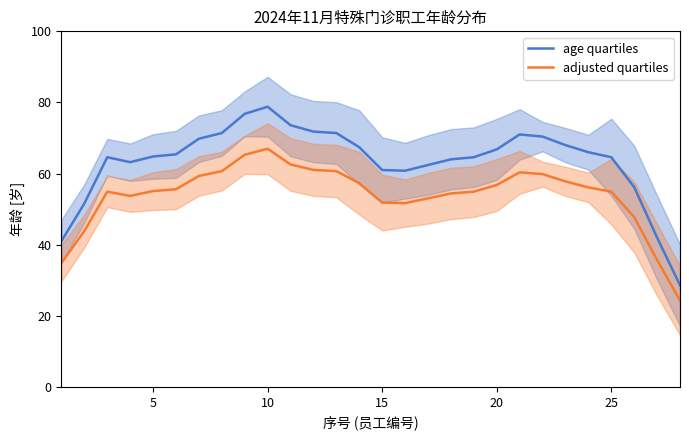

Read the age quartiles value at 10.

78.8